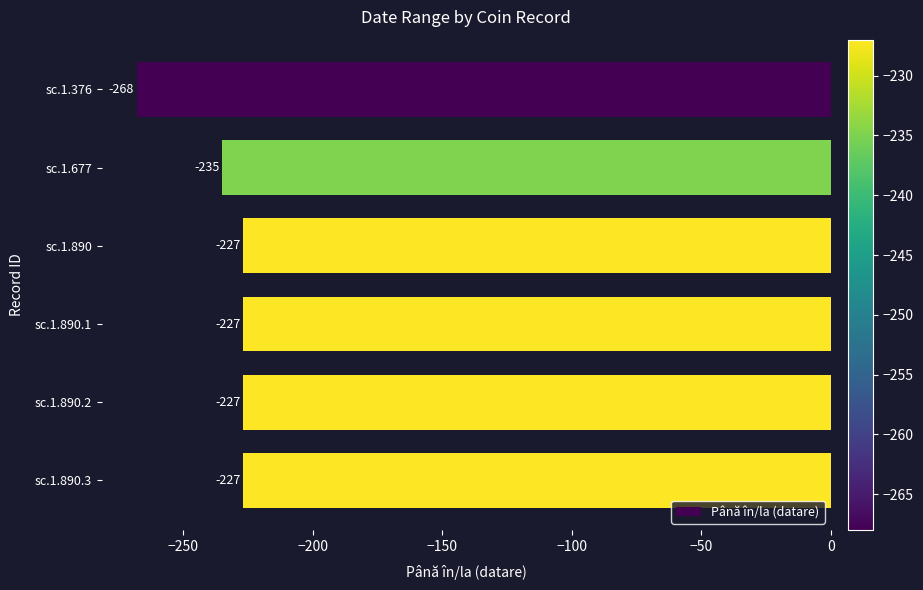

Reading bottom to top, list all the values displayed in this chart.

-227	-227	-227	-227	-235	-268